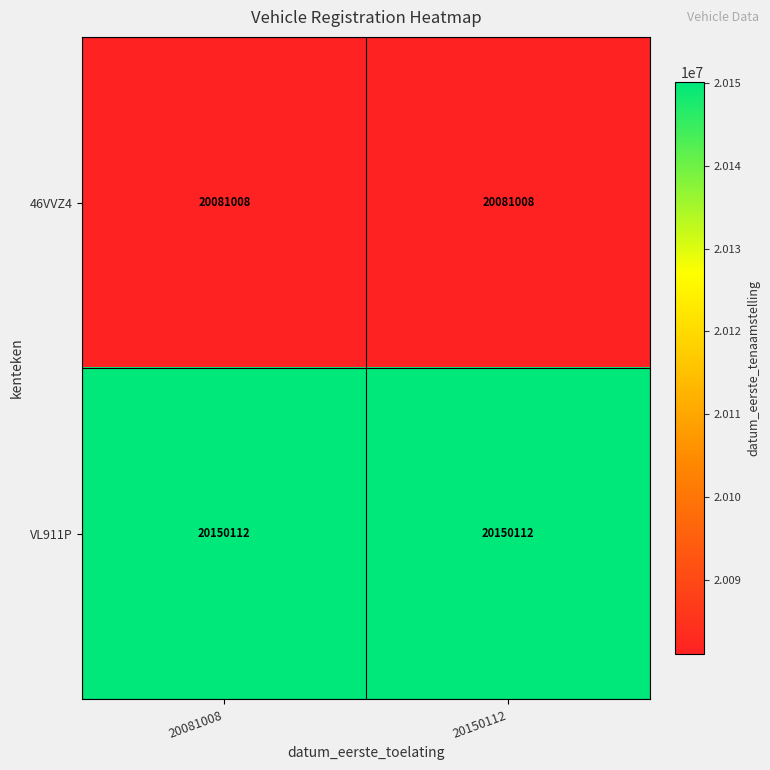

What is the difference between the highest and lowest values at 20150112?

69104